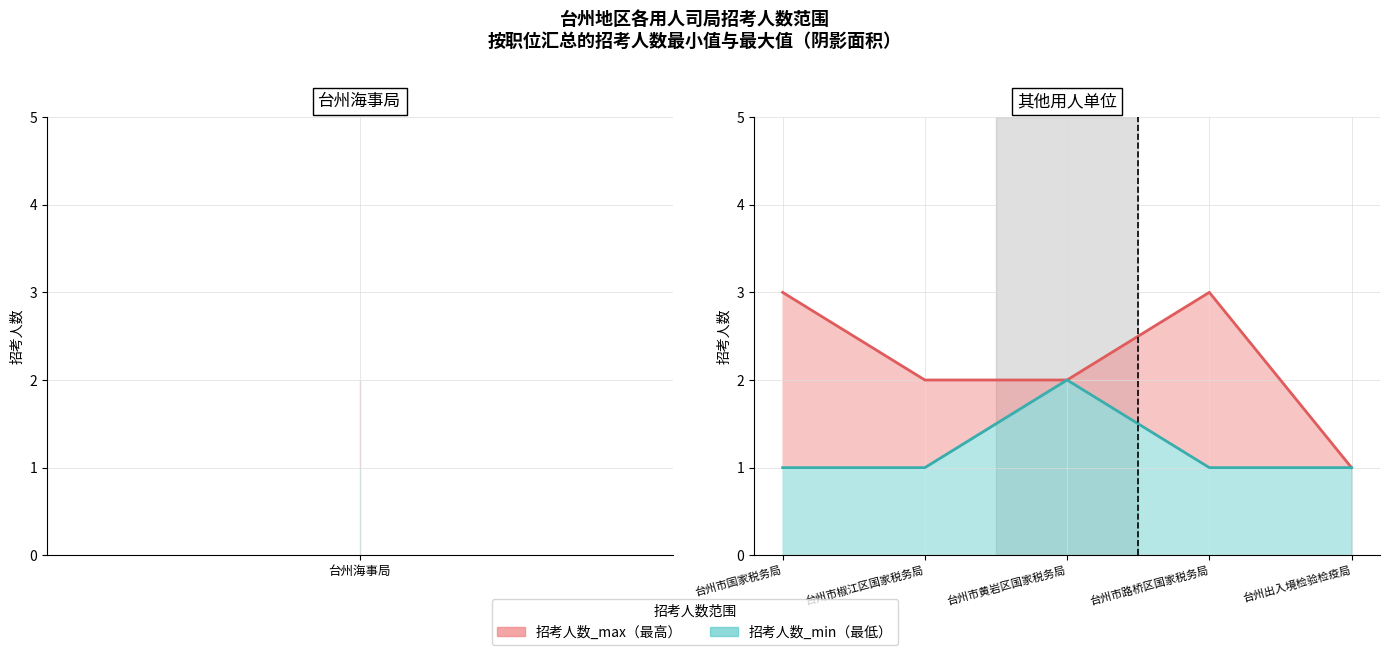

How many values in the 招考人数_max series exceed 2?

2